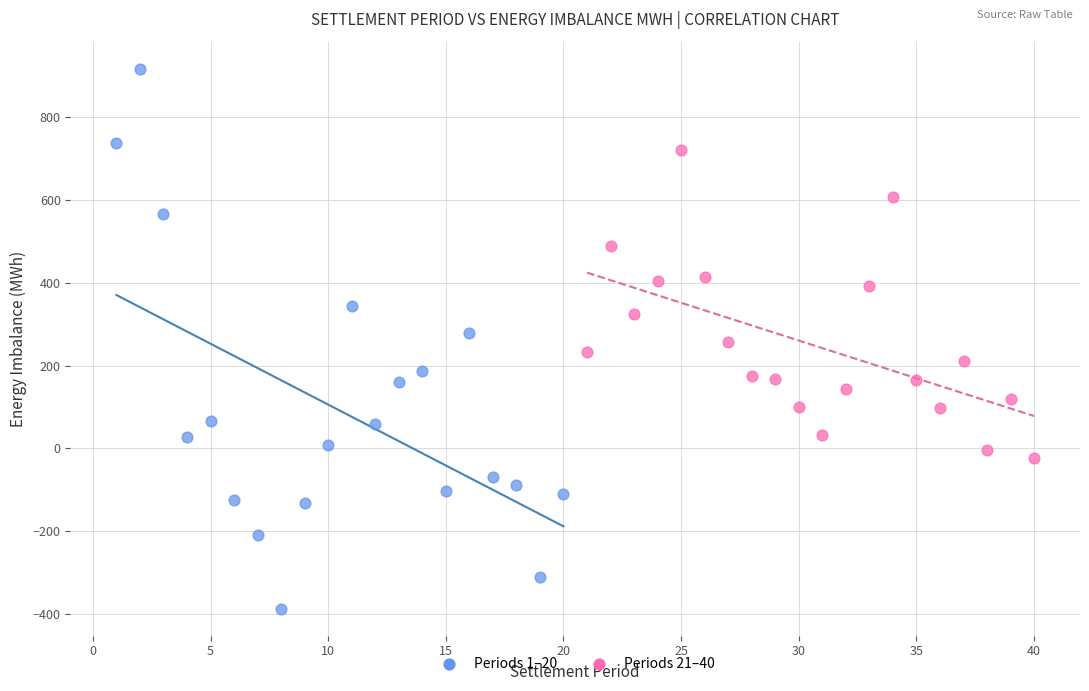

Which series has the widest spread of Y values?

Periods 1–20